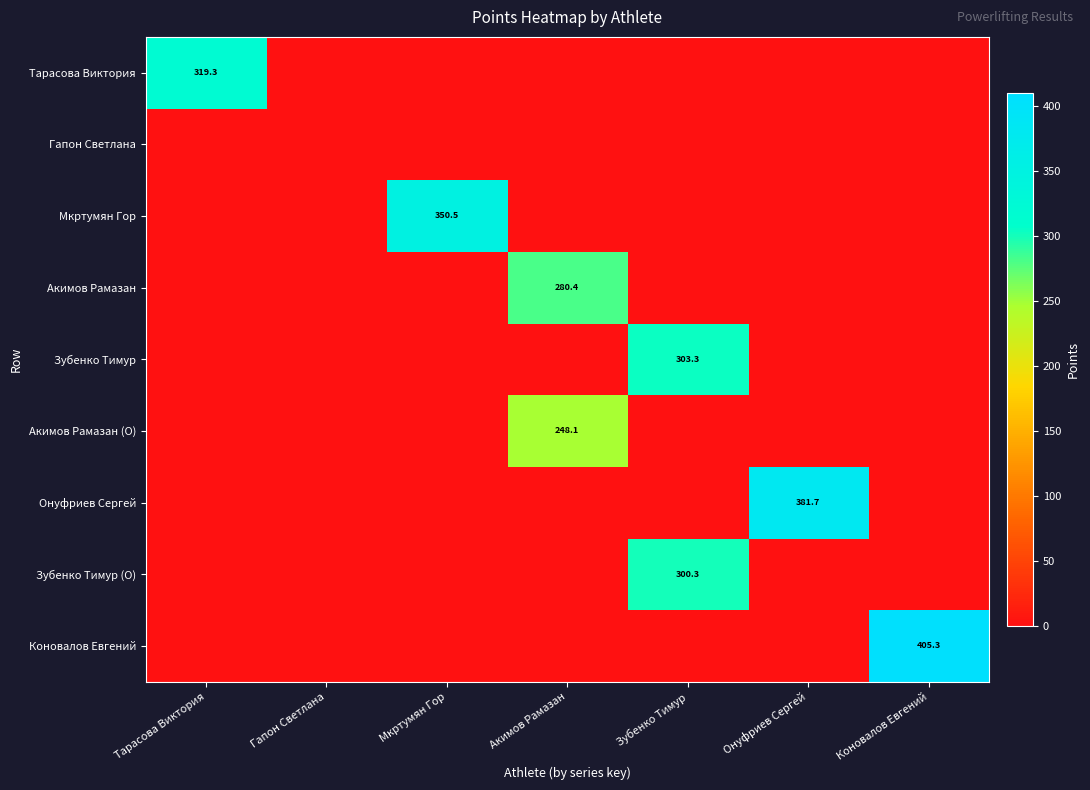

Is it true that Гапон Светлана equals 0.0 at Зубенко Тимур?

True